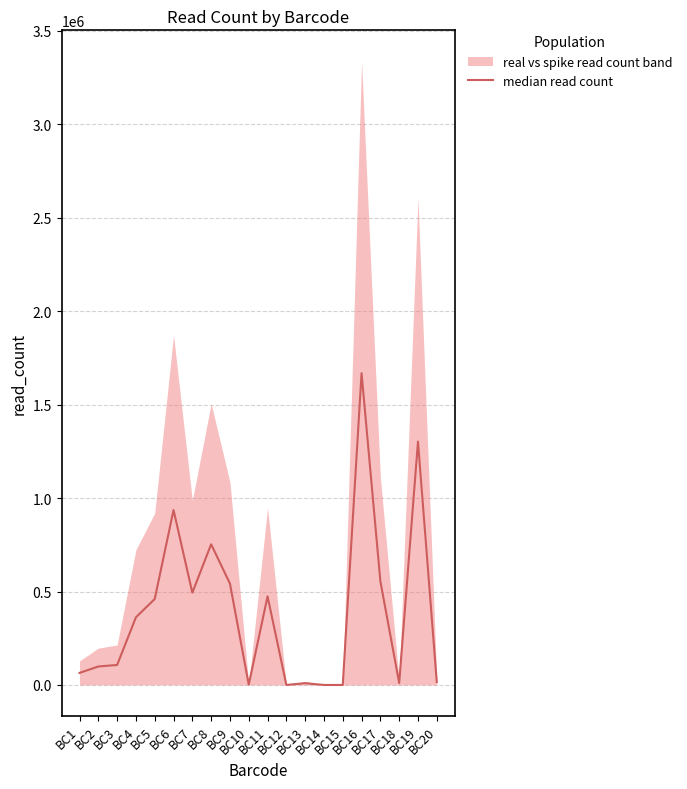

True or false: the data shows 399223.2 at BC16.

False